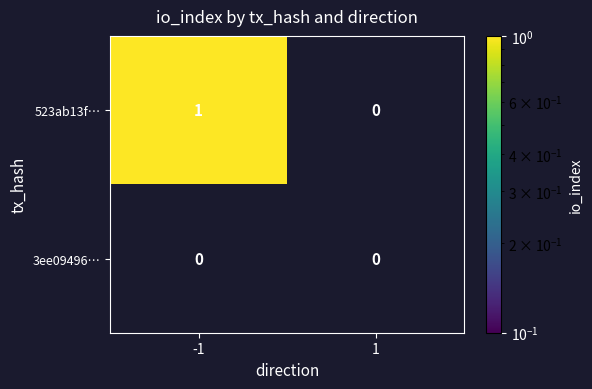

Which series changed the most between -1 and 1?

523ab13f…